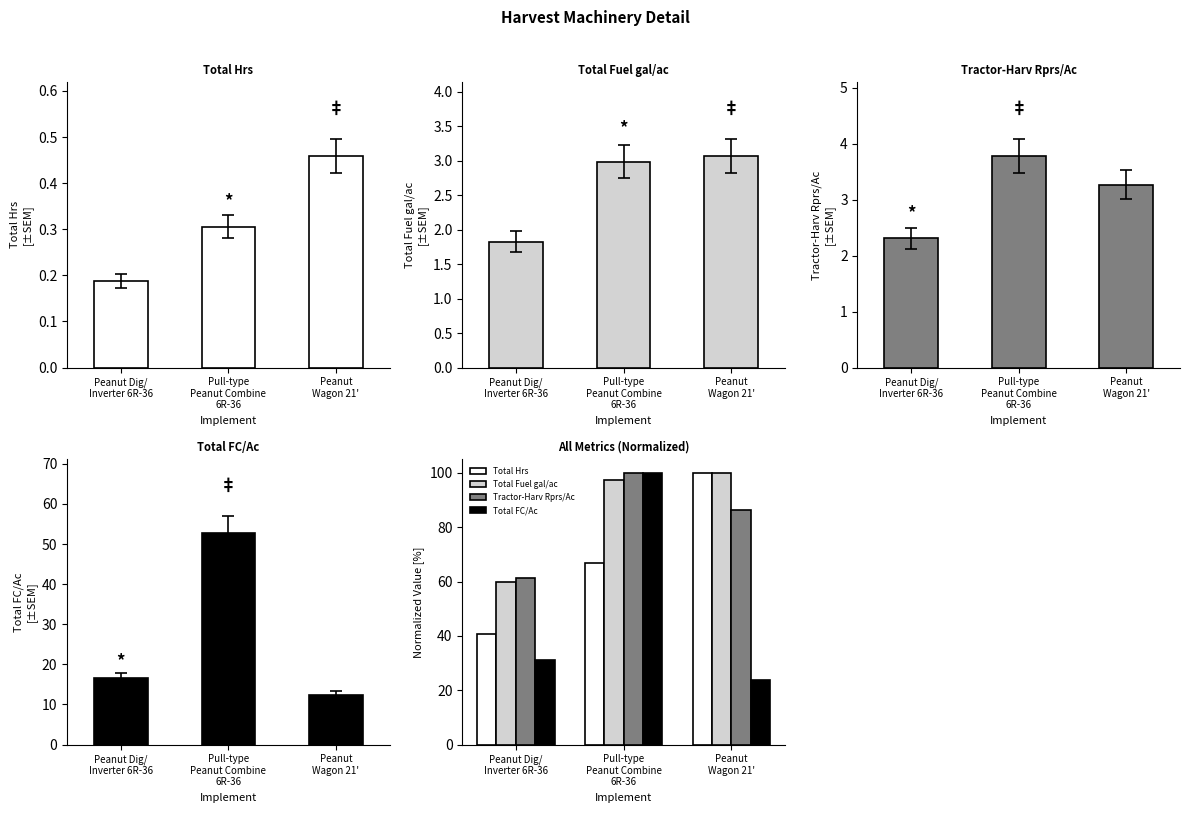

Which series has the largest total across all categories?

Total Fuel gal/ac